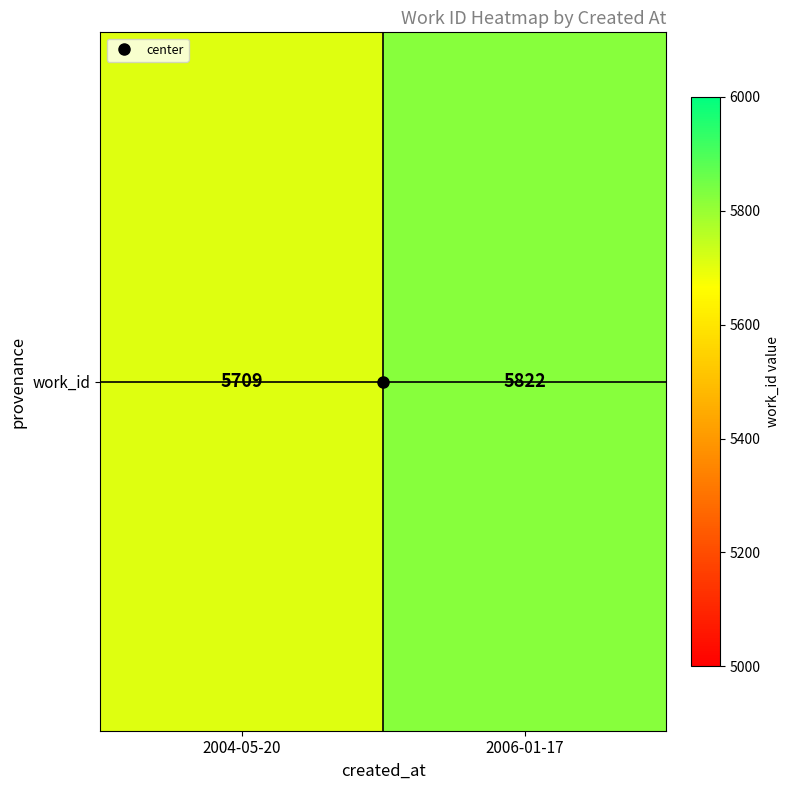

How many data points does each series have?

2